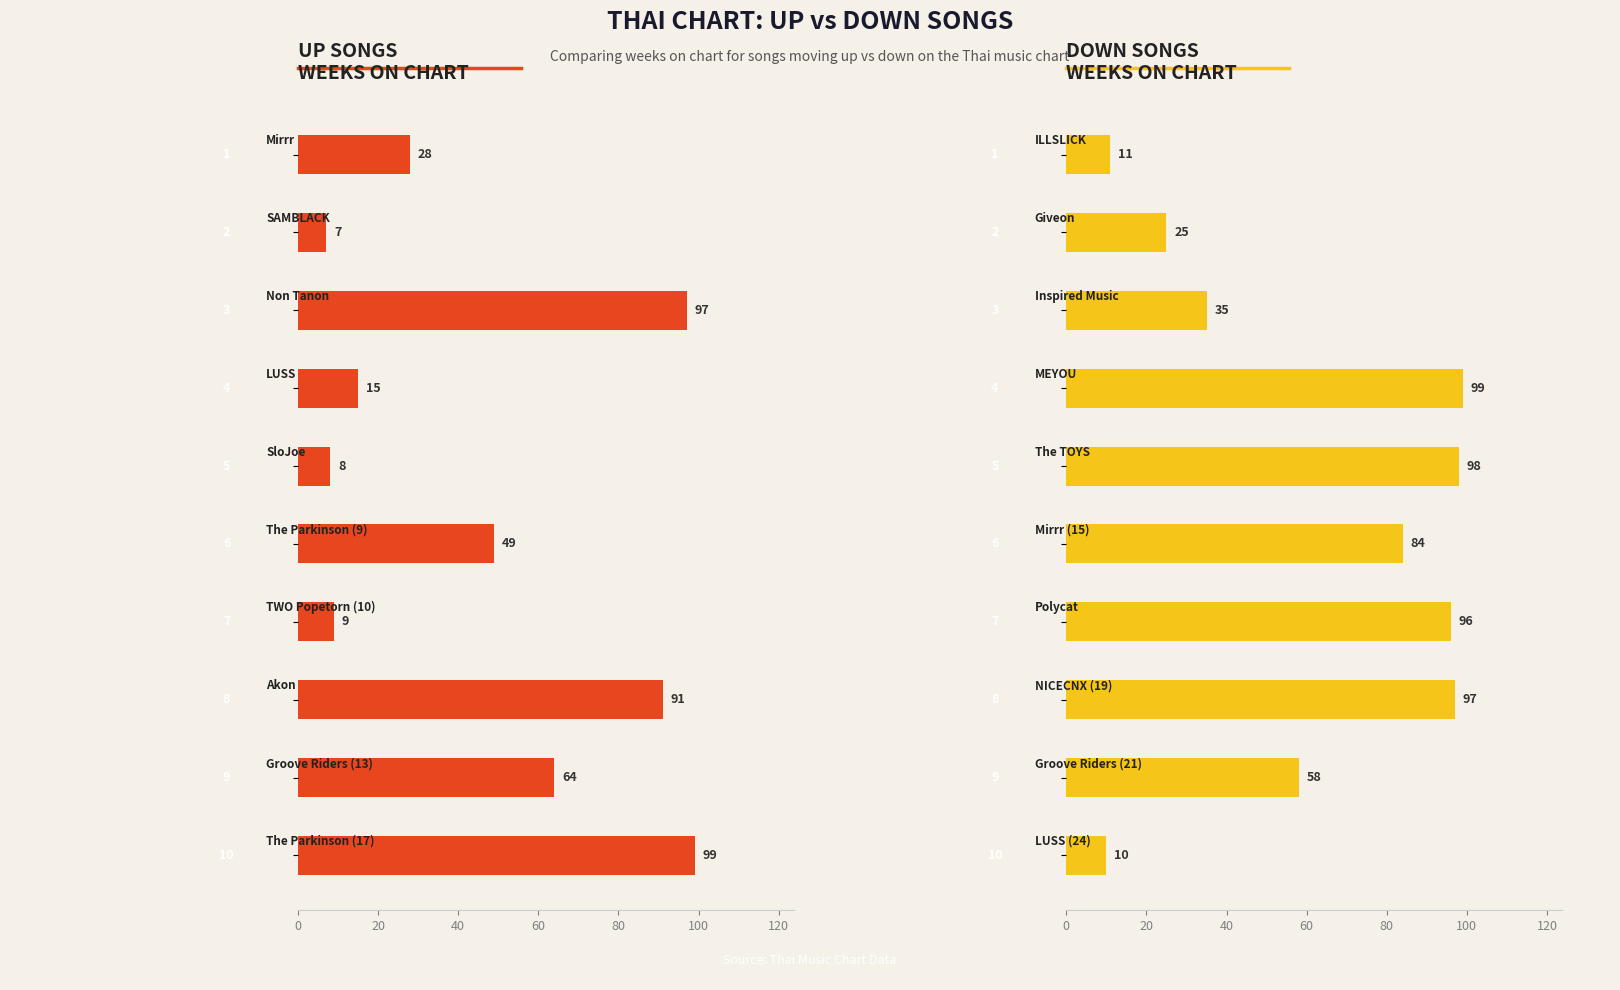

What is the maximum value shown in the chart?

99